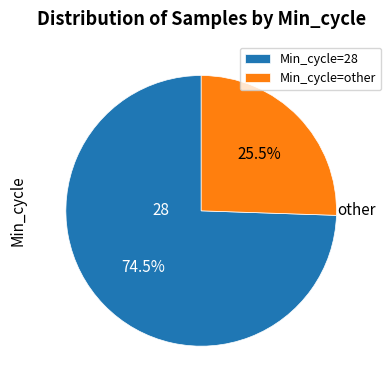

Between Min_cycle=28 and Min_cycle=other, which is larger?

Min_cycle=28